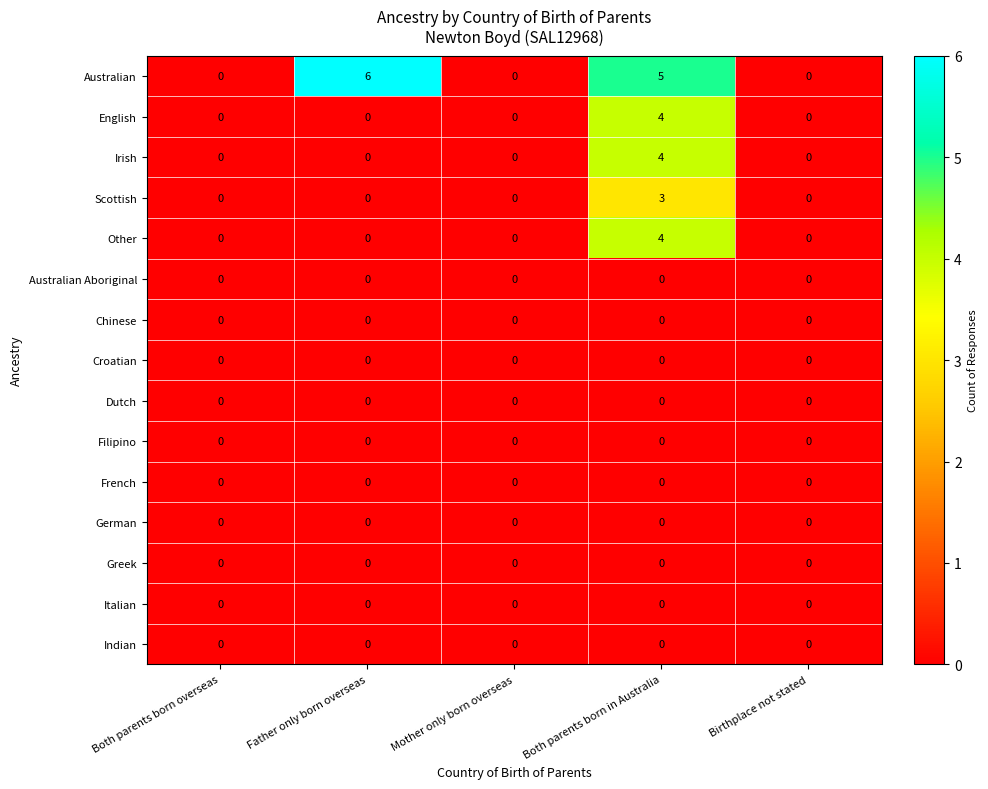

Which series has the widest spread of values?

Australian